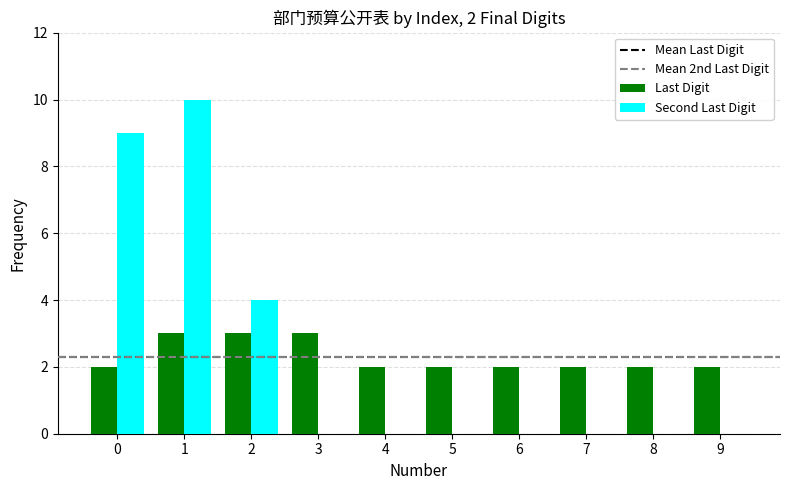

What is the maximum value for Last Digit?

3